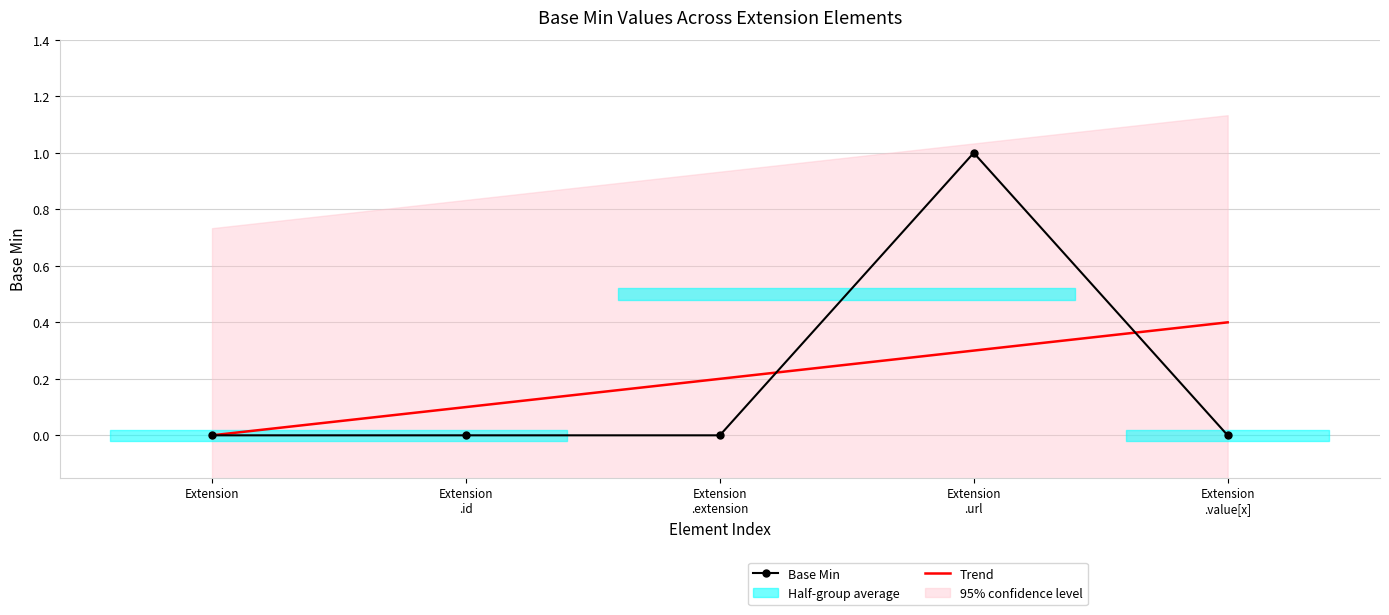

Read the Trend value at Extension
.extension.

0.2